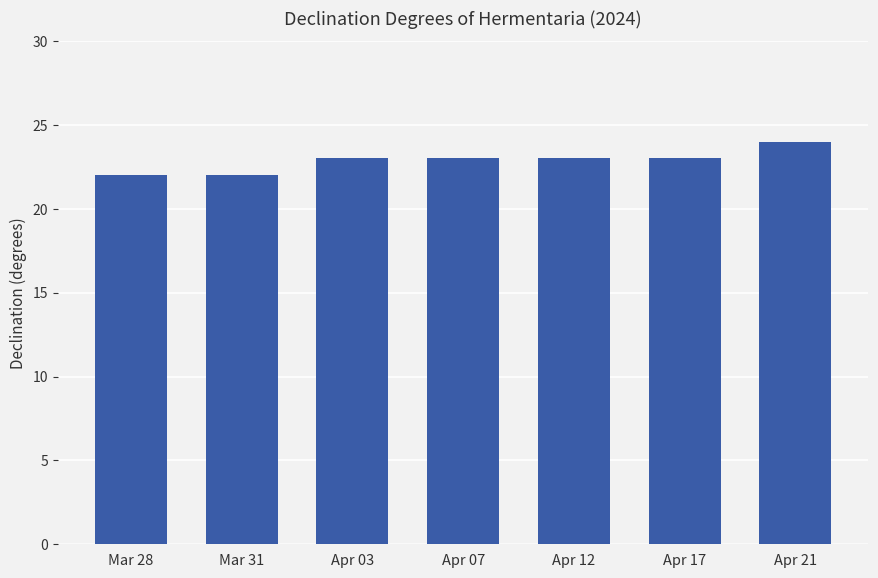

Reading right to left, transcribe all the data shown in this chart.

Apr 21=24	Apr 17=23	Apr 12=23	Apr 07=23	Apr 03=23	Mar 31=22	Mar 28=22